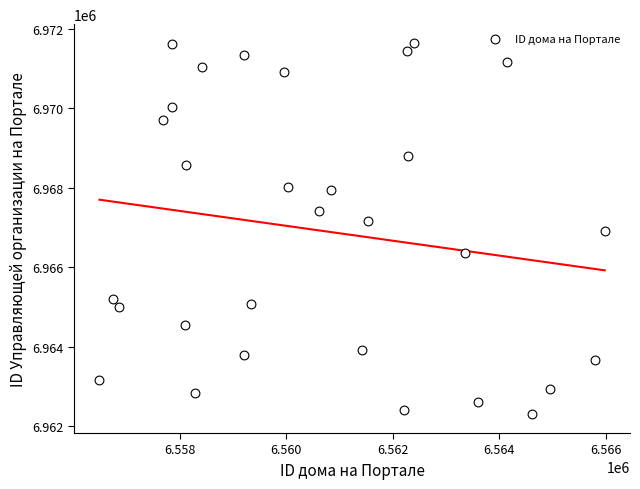

What is the range of X values (max minus min)?

9493.3